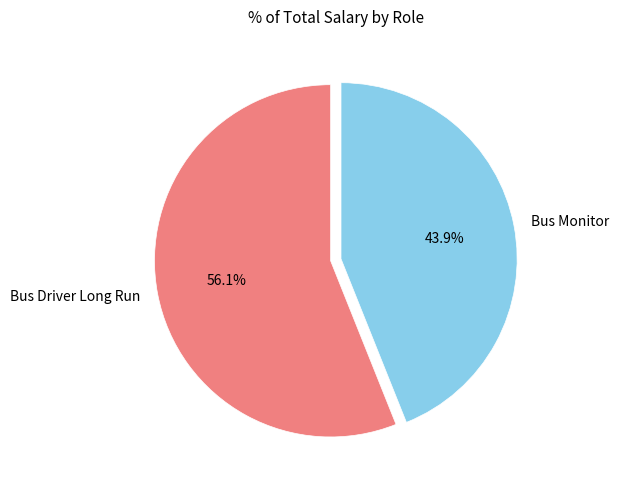

How many segments does this pie chart have?

2